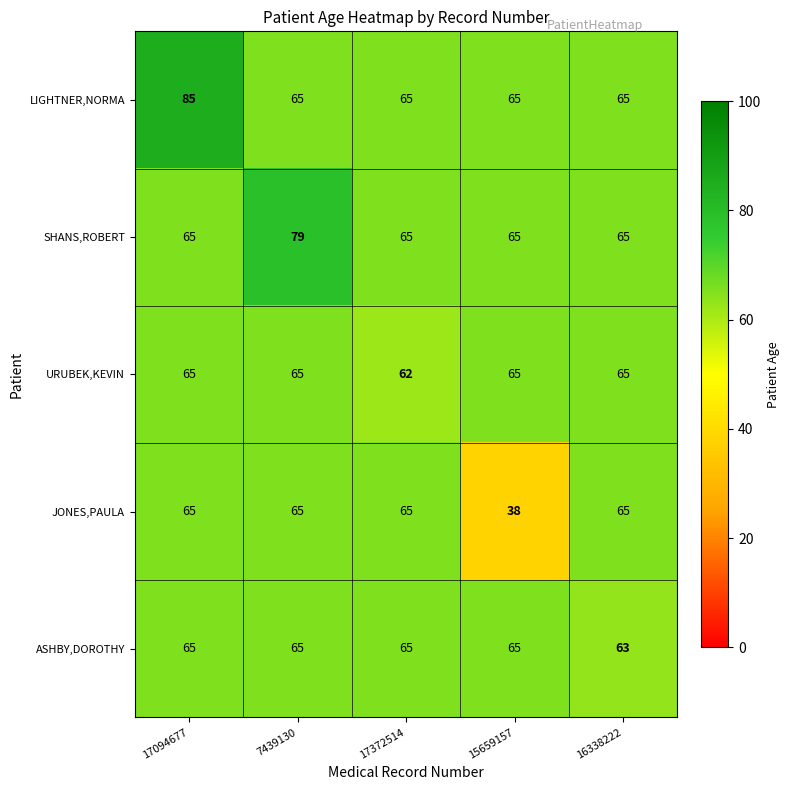

Which series has the largest range (max minus min)?

JONES,PAULA